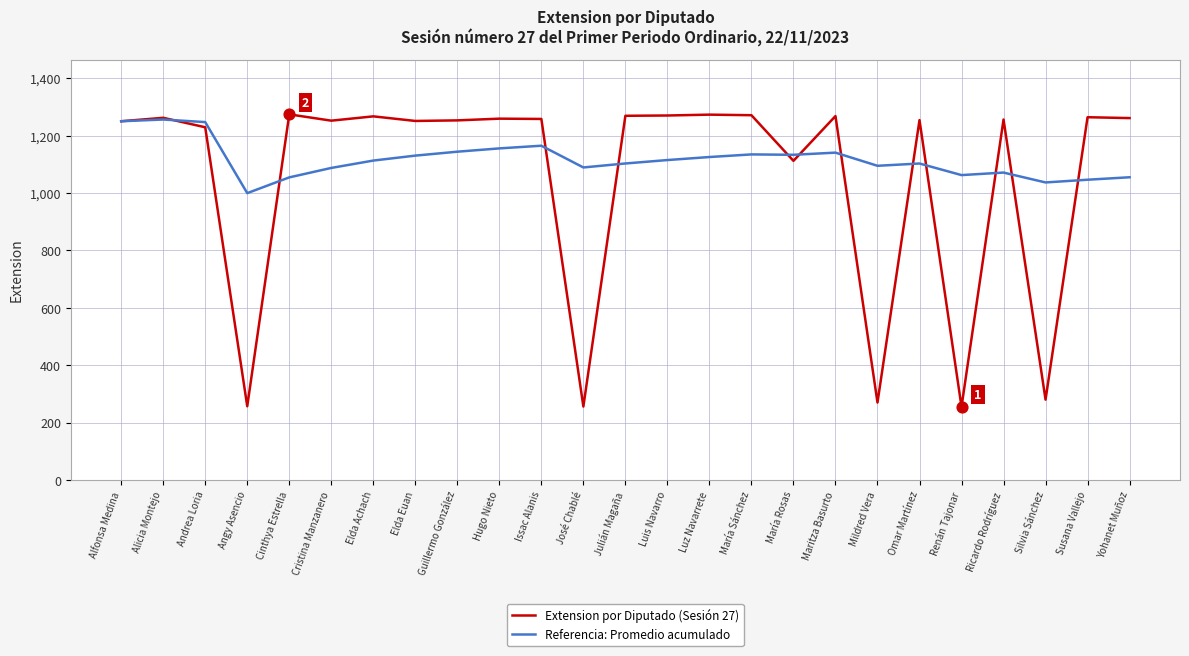

What is the spread (max minus min) of values at Alicia Montejo?

6.0